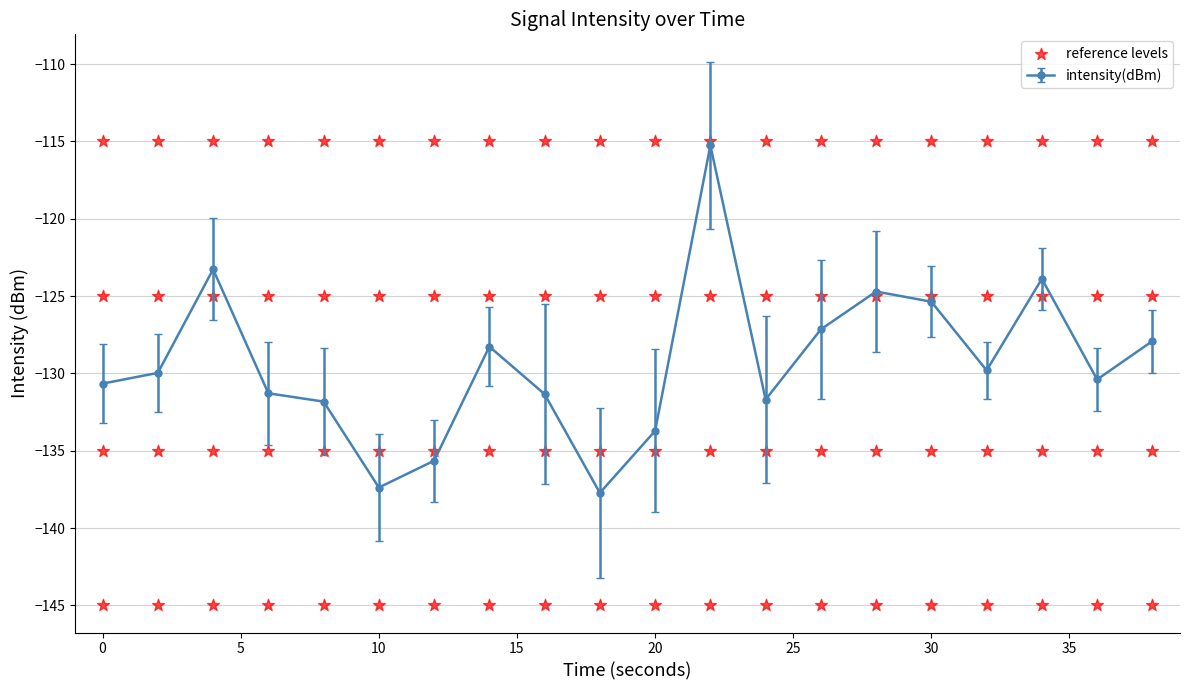

Which series has the largest total across all categories?

ref -115.0 dBm